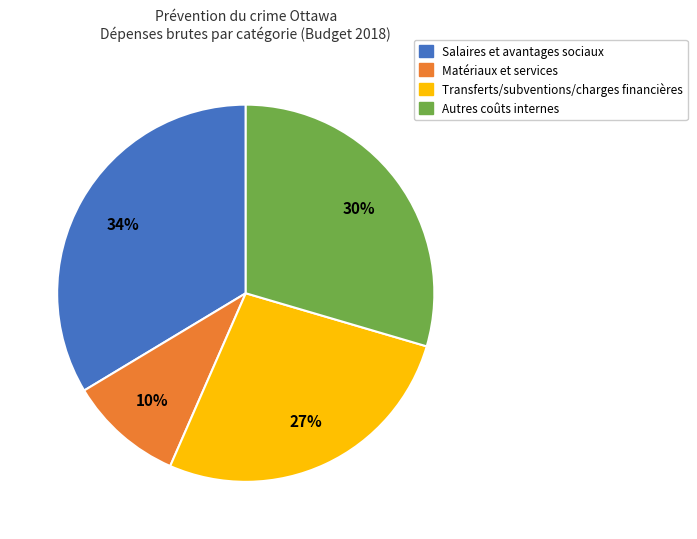

What percentage is the Autres coûts internes slice, to the nearest percent?

30%